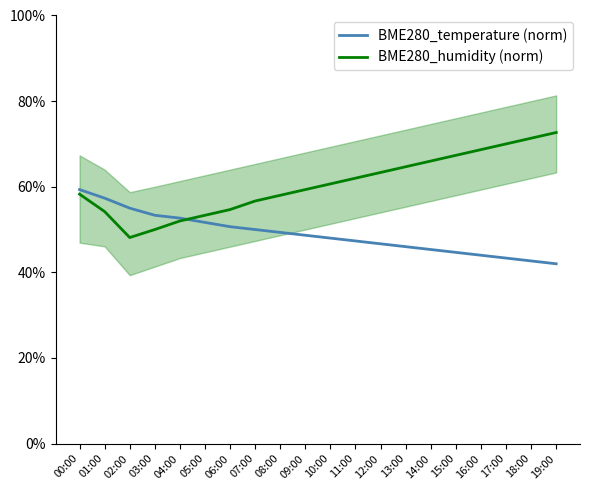

Where is the first local minimum for BME280_humidity (norm)?

02:00